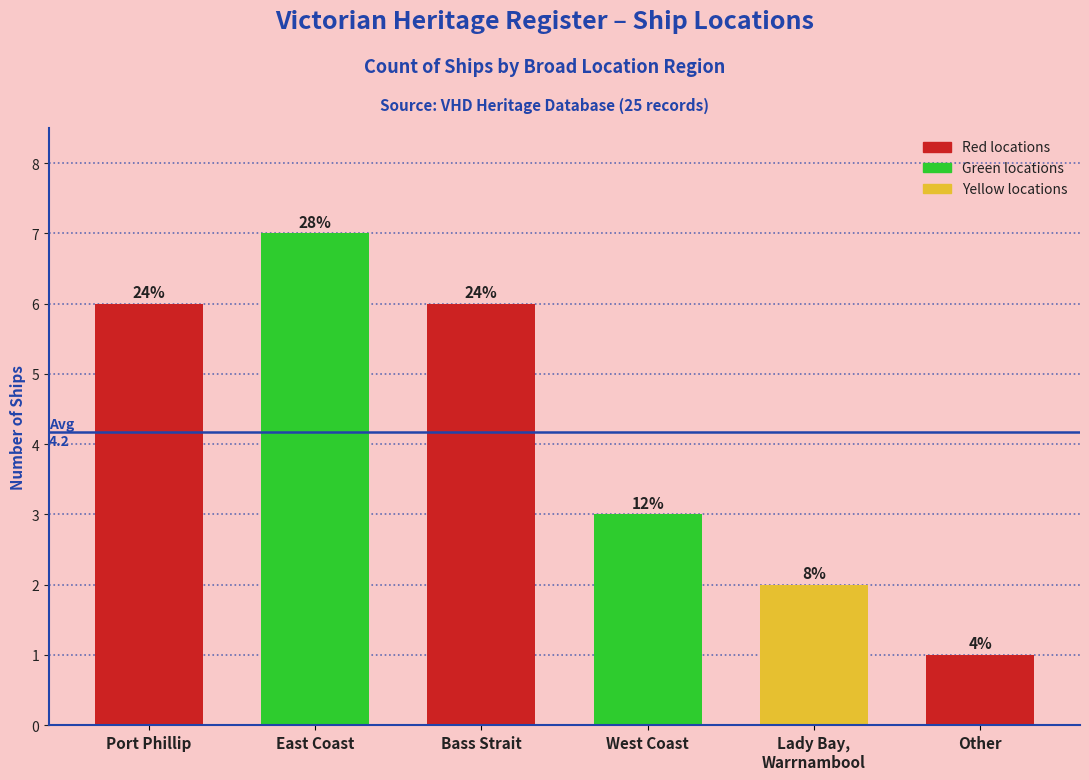

What is the difference between the values at Port Phillip and West Coast?

3